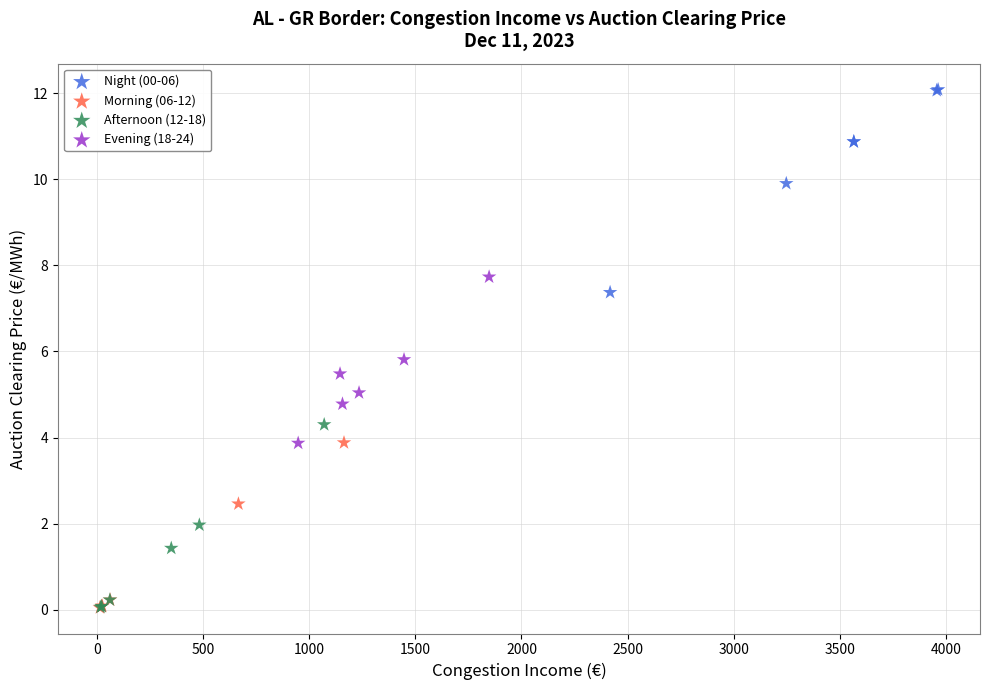

What are all the series names shown in the legend?

Night (00-06), Morning (06-12), Afternoon (12-18), Evening (18-24)